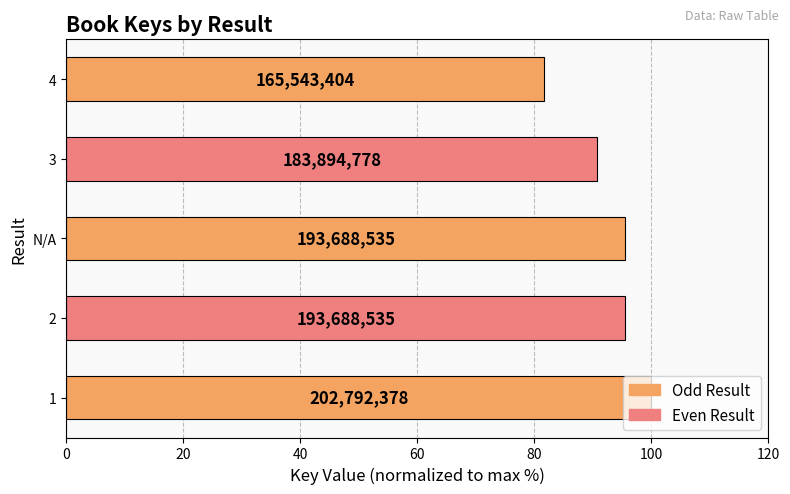

How many bars are there in total?

5